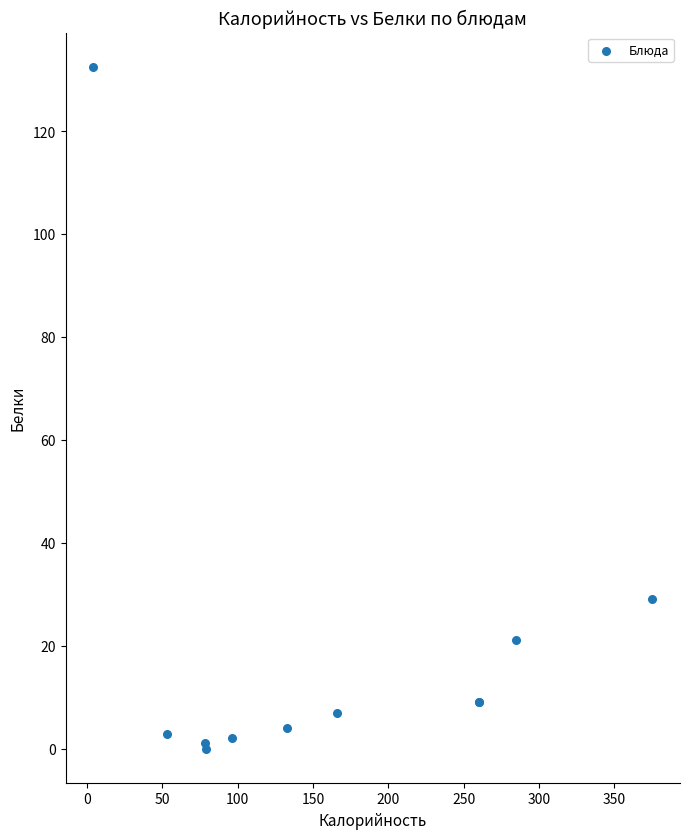

What Y value in the scatter plot is closest to 66?

29.0